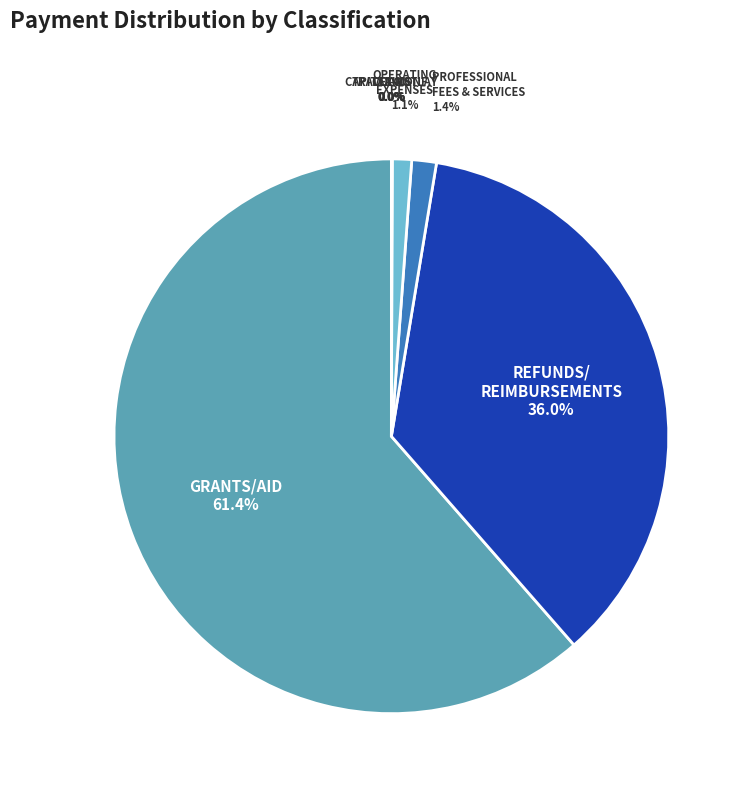

Which slice is the smallest?

CAPITAL OUTLAY